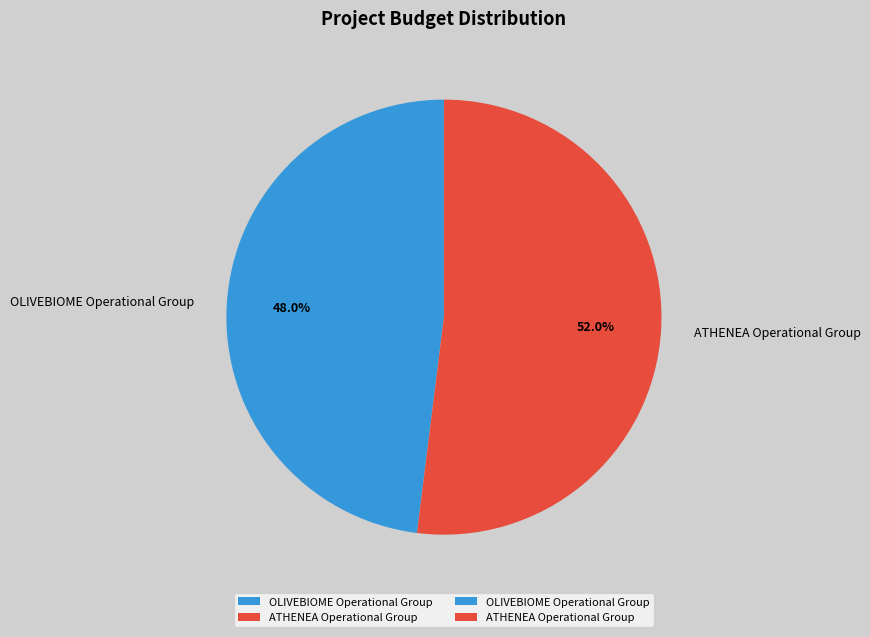

Which has a higher value, OLIVEBIOME Operational Group or ATHENEA Operational Group?

ATHENEA Operational Group